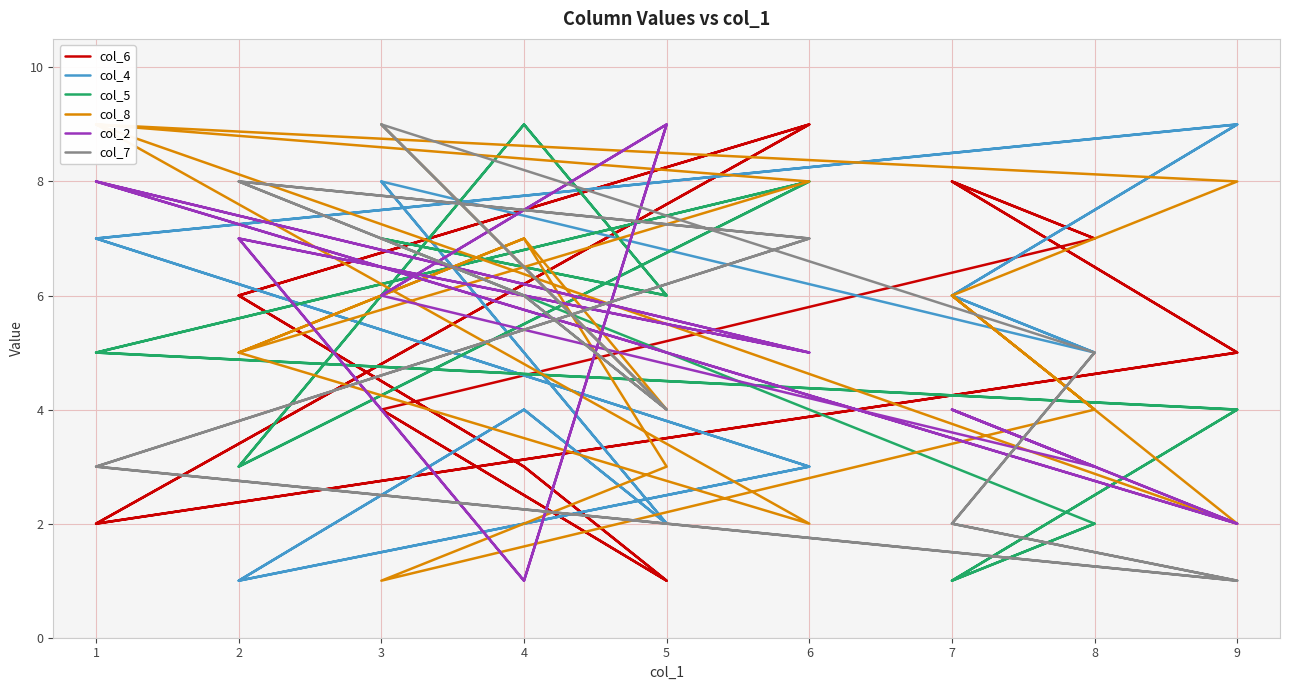

What is the average value of the col_5 series?

5